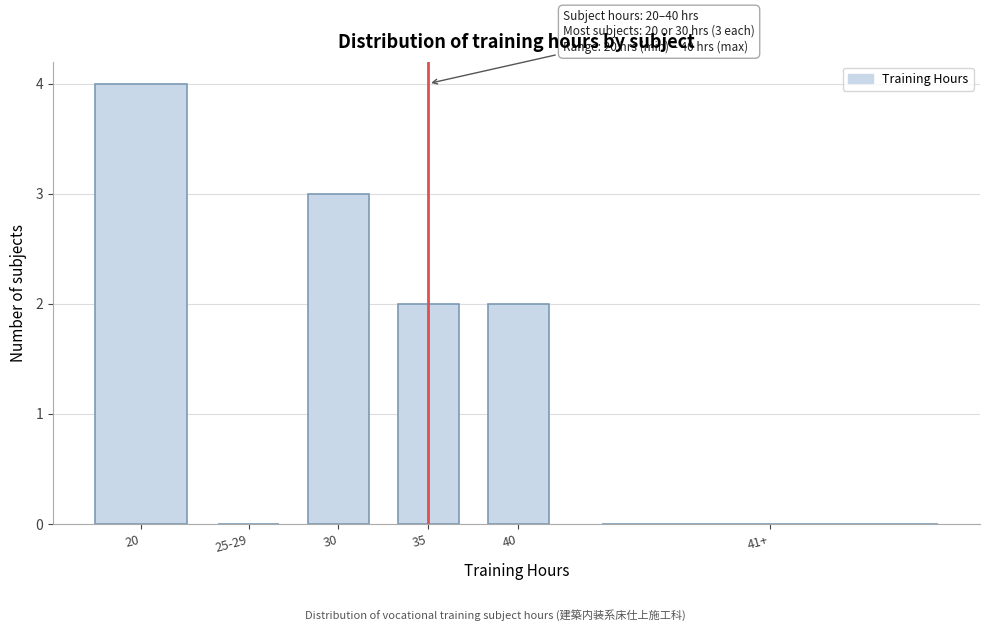

Reading left to right, what are all the values shown in this chart?

20=4	25-29=0	30=3	35=2	40=2	41+=0